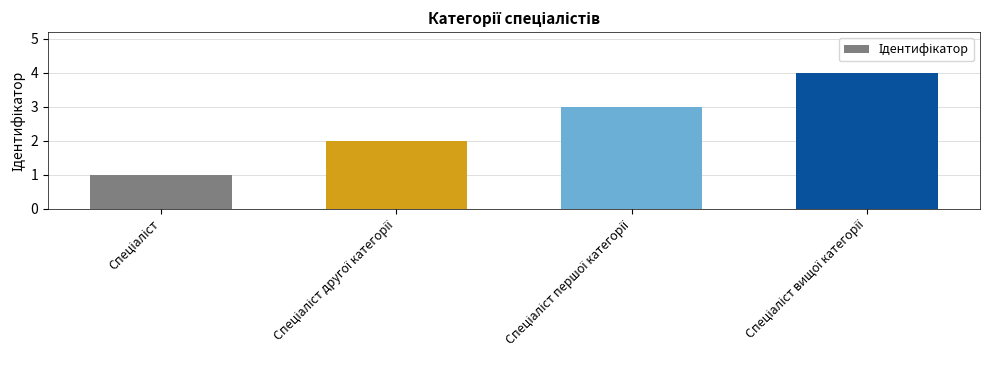

What is the difference between the maximum and minimum values?

3